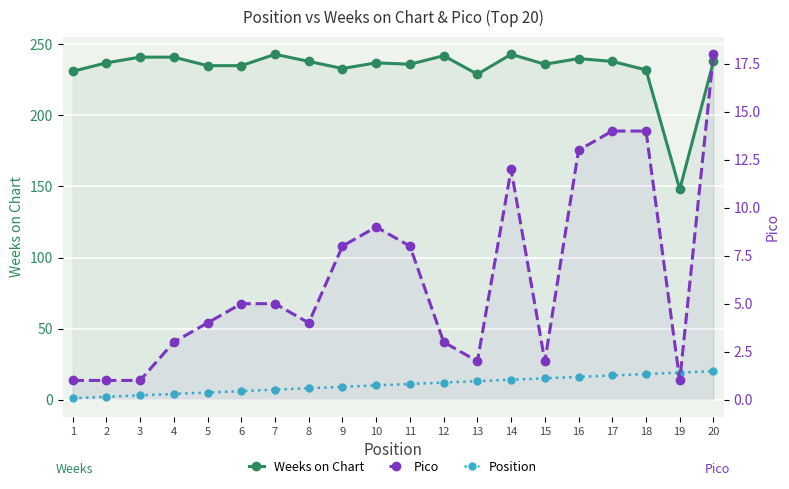

What is the value of the Pico point at the 20th from the left?

18